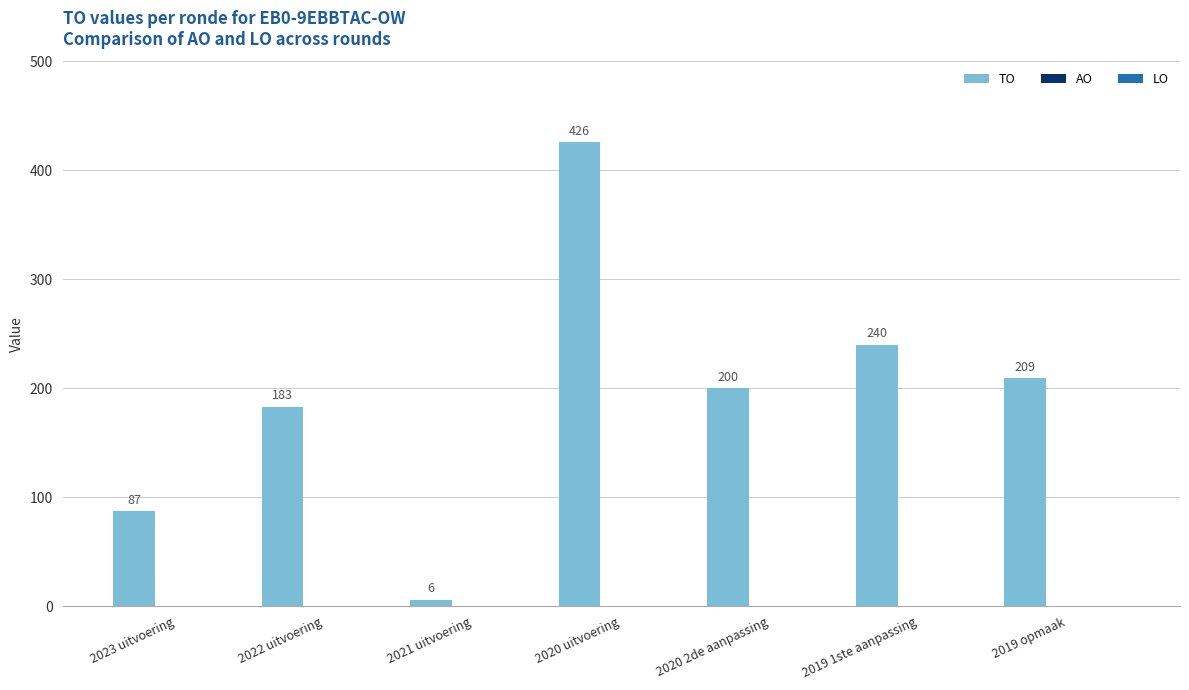

What is the smallest value displayed?

6